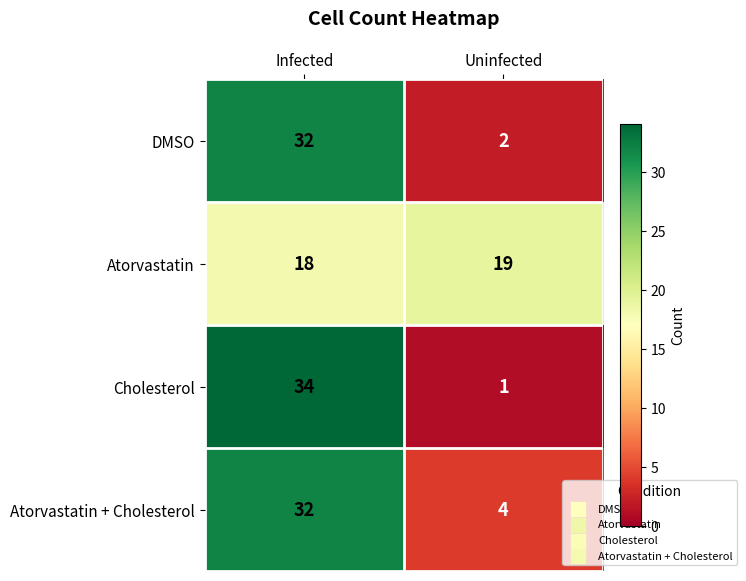

Which series changed the most between Infected and Uninfected?

Cholesterol